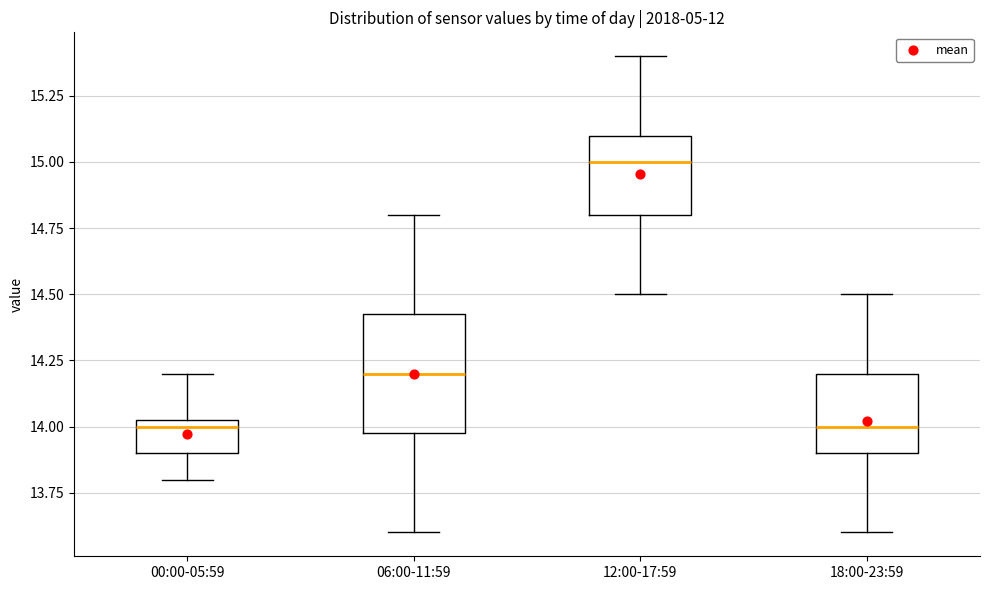

Comparing the boxes themselves (not the whiskers), which one is the tallest?

06:00-11:59